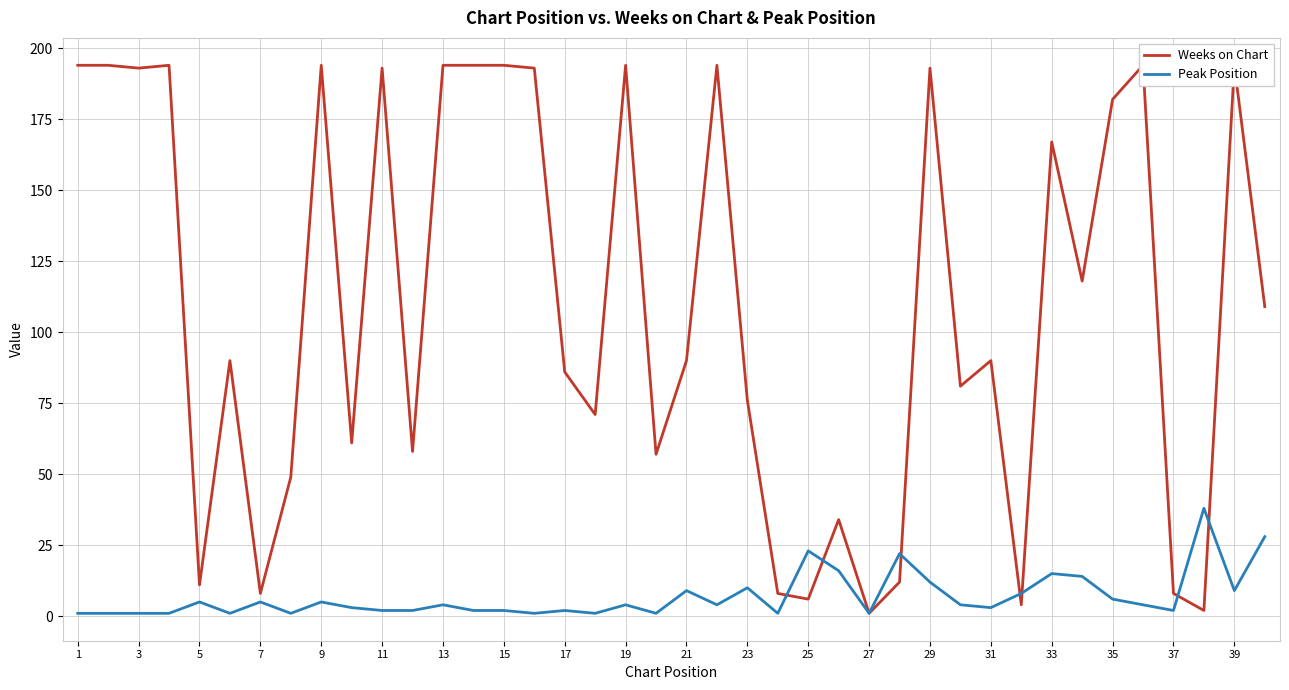

The Peak Position series shows 15 at 33. True or false?

True